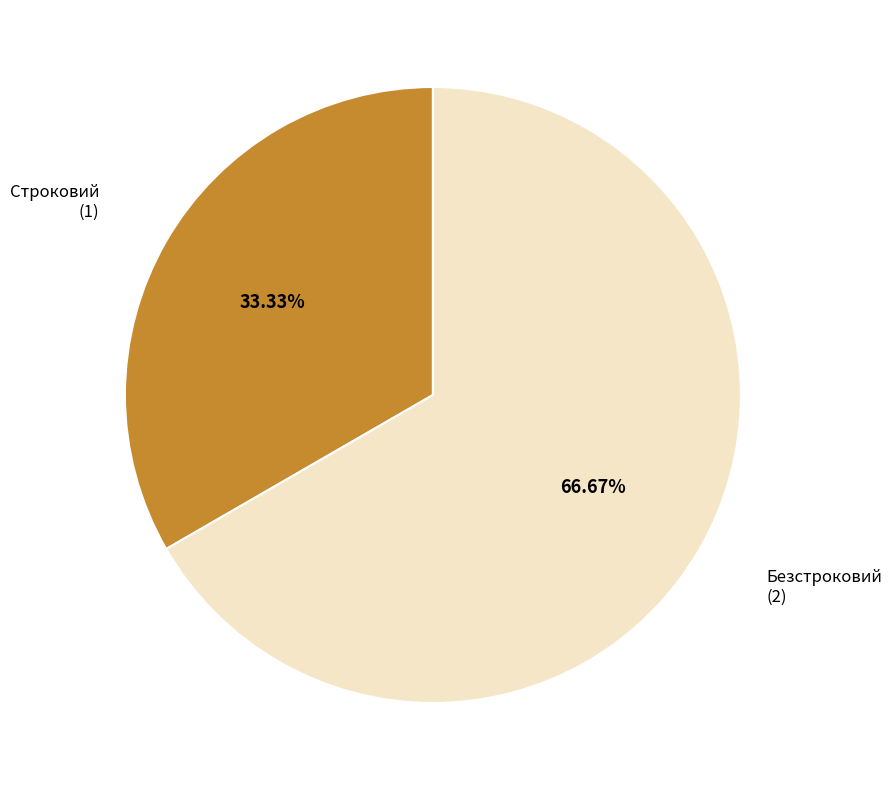

Is there a majority slice in this chart?

Yes